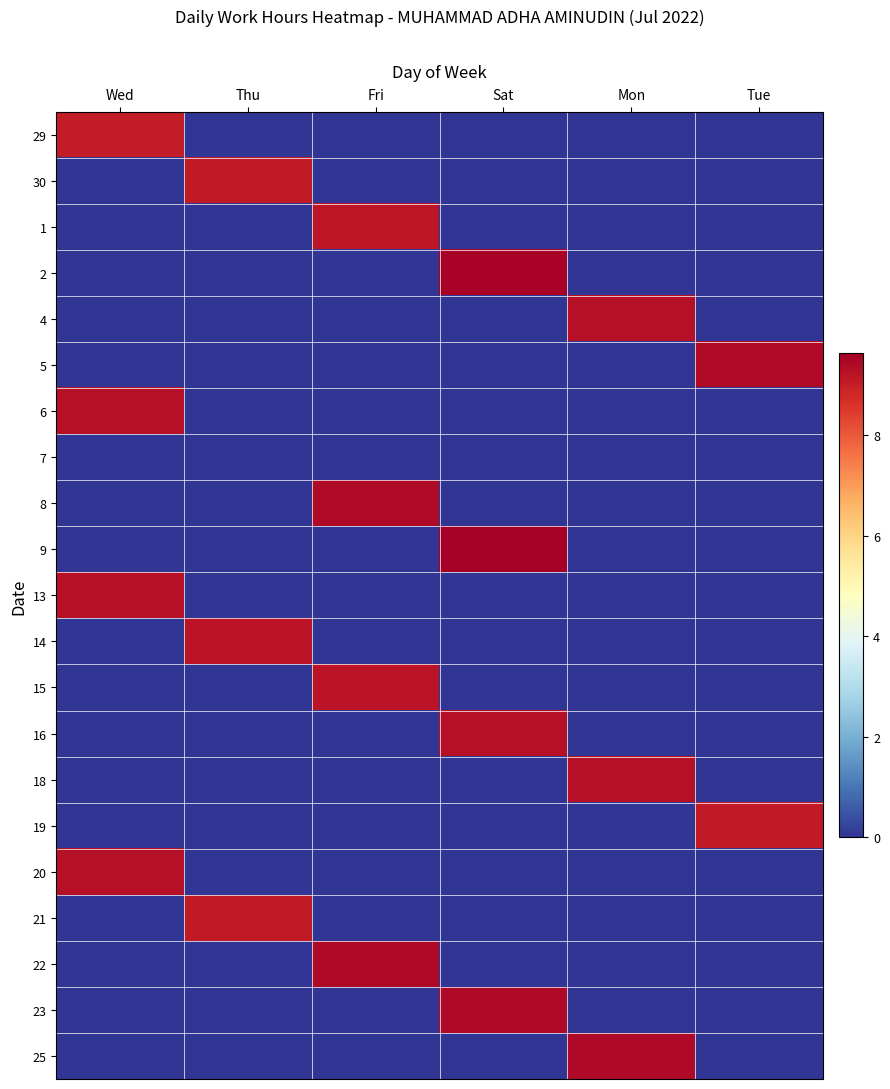

Reading left to right, transcribe all the data shown in this chart.

29: Wed=9.1	Thu=0.0	Fri=0.0	Sat=0.0	Mon=0.0	Tue=0.0
30: Wed=0.0	Thu=9.1	Fri=0.0	Sat=0.0	Mon=0.0	Tue=0.0
1: Wed=0.0	Thu=0.0	Fri=9.2	Sat=0.0	Mon=0.0	Tue=0.0
2: Wed=0.0	Thu=0.0	Fri=0.0	Sat=9.5	Mon=0.0	Tue=0.0
4: Wed=0.0	Thu=0.0	Fri=0.0	Sat=0.0	Mon=9.3	Tue=0.0
5: Wed=0.0	Thu=0.0	Fri=0.0	Sat=0.0	Mon=0.0	Tue=9.4
6: Wed=9.3	Thu=0.0	Fri=0.0	Sat=0.0	Mon=0.0	Tue=0.0
7: Wed=0.0	Thu=0.0	Fri=0.0	Sat=0.0	Mon=0.0	Tue=0.0
8: Wed=0.0	Thu=0.0	Fri=9.4	Sat=0.0	Mon=0.0	Tue=0.0
9: Wed=0.0	Thu=0.0	Fri=0.0	Sat=9.6	Mon=0.0	Tue=0.0
13: Wed=9.3	Thu=0.0	Fri=0.0	Sat=0.0	Mon=0.0	Tue=0.0
14: Wed=0.0	Thu=9.2	Fri=0.0	Sat=0.0	Mon=0.0	Tue=0.0
15: Wed=0.0	Thu=0.0	Fri=9.2	Sat=0.0	Mon=0.0	Tue=0.0
16: Wed=0.0	Thu=0.0	Fri=0.0	Sat=9.3	Mon=0.0	Tue=0.0
18: Wed=0.0	Thu=0.0	Fri=0.0	Sat=0.0	Mon=9.3	Tue=0.0
19: Wed=0.0	Thu=0.0	Fri=0.0	Sat=0.0	Mon=0.0	Tue=9.1
20: Wed=9.3	Thu=0.0	Fri=0.0	Sat=0.0	Mon=0.0	Tue=0.0
21: Wed=0.0	Thu=9.1	Fri=0.0	Sat=0.0	Mon=0.0	Tue=0.0
22: Wed=0.0	Thu=0.0	Fri=9.4	Sat=0.0	Mon=0.0	Tue=0.0
23: Wed=0.0	Thu=0.0	Fri=0.0	Sat=9.4	Mon=0.0	Tue=0.0
25: Wed=0.0	Thu=0.0	Fri=0.0	Sat=0.0	Mon=9.4	Tue=0.0